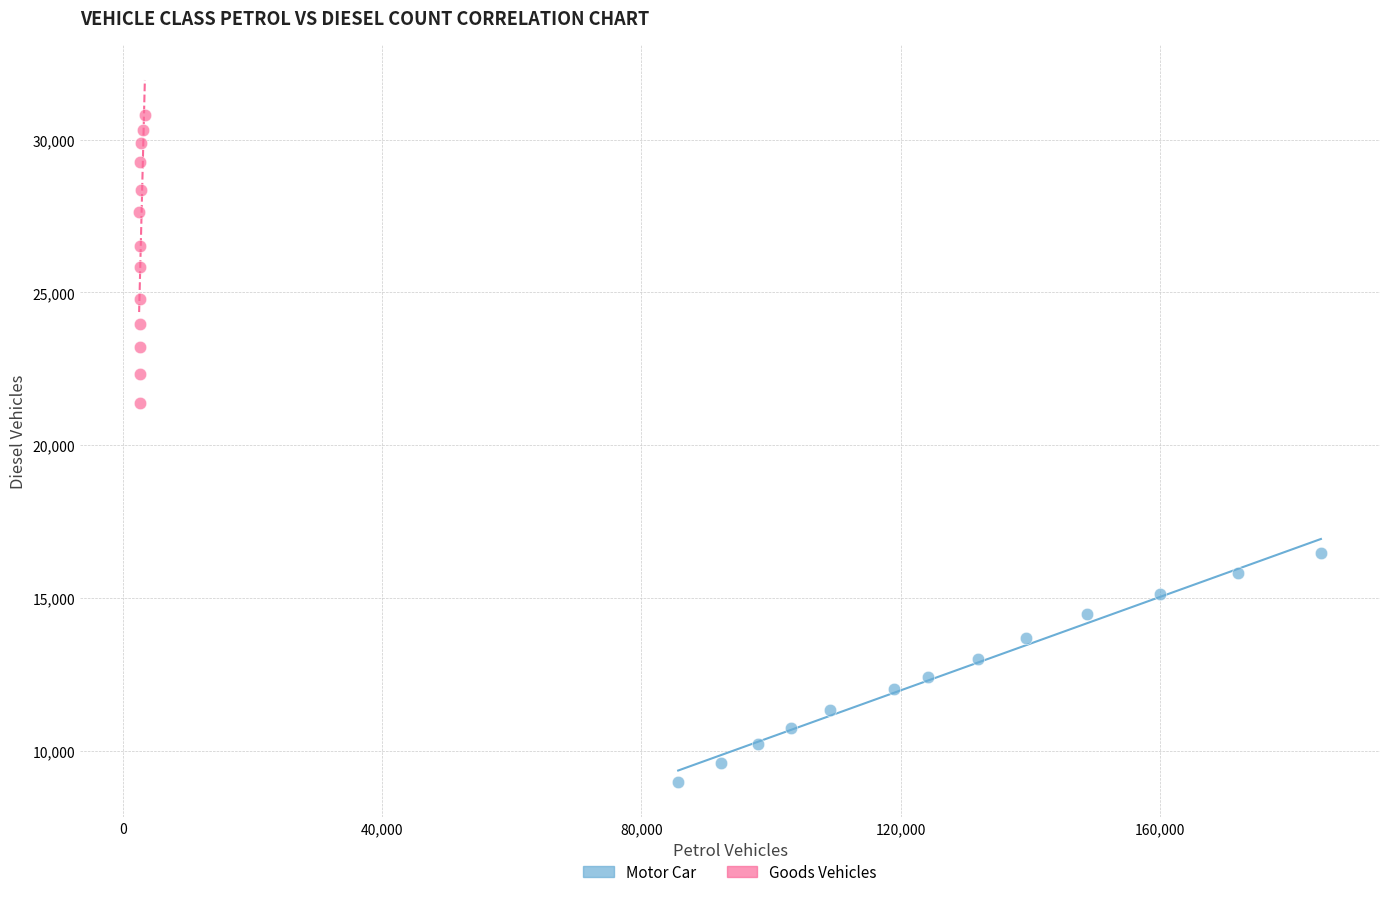

Which series reaches the minimum Y coordinate?

Motor Car